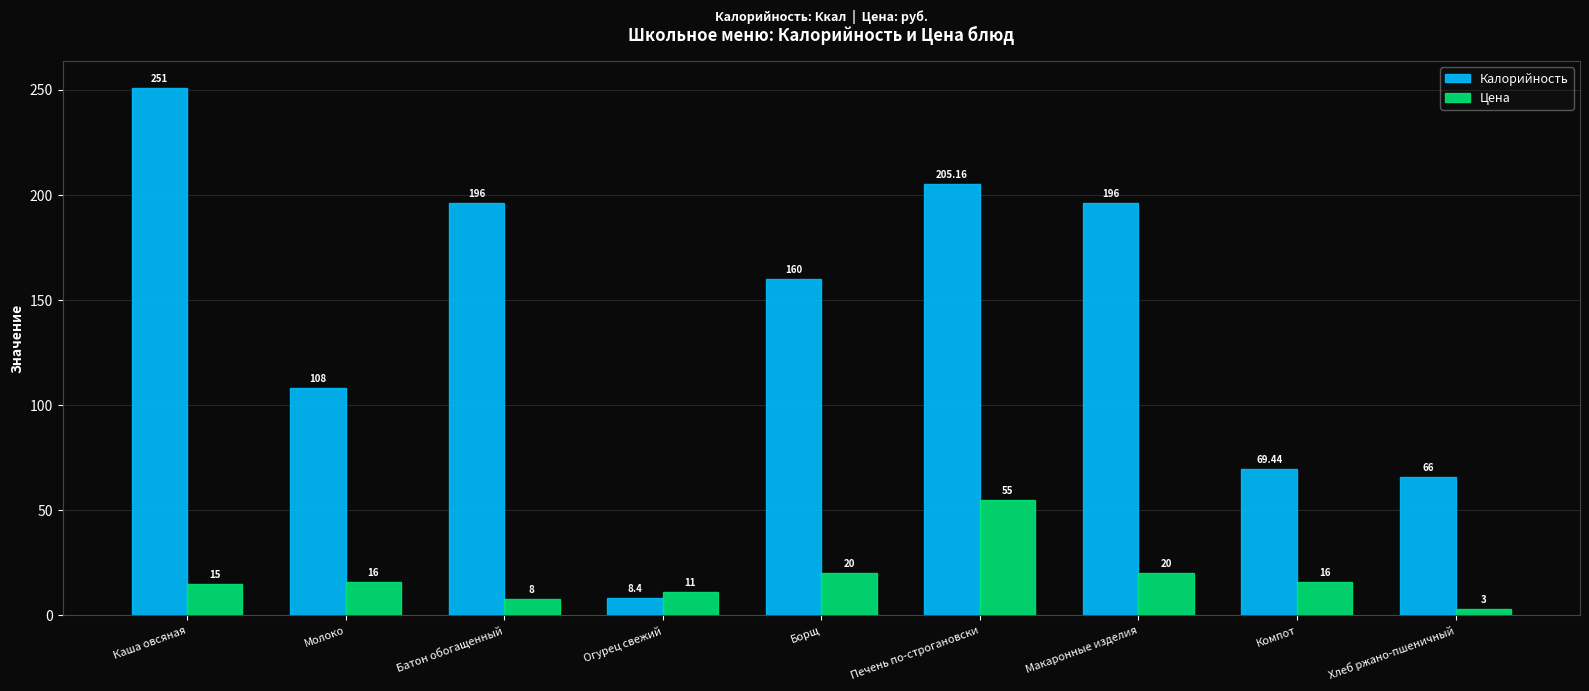

How many series are shown in this chart?

2